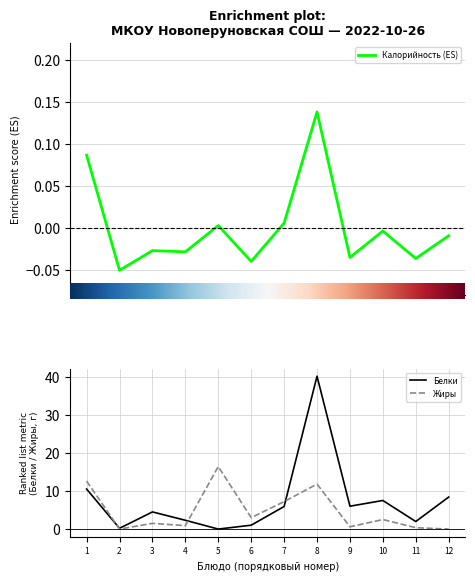

What is the greatest value displayed?

40.1